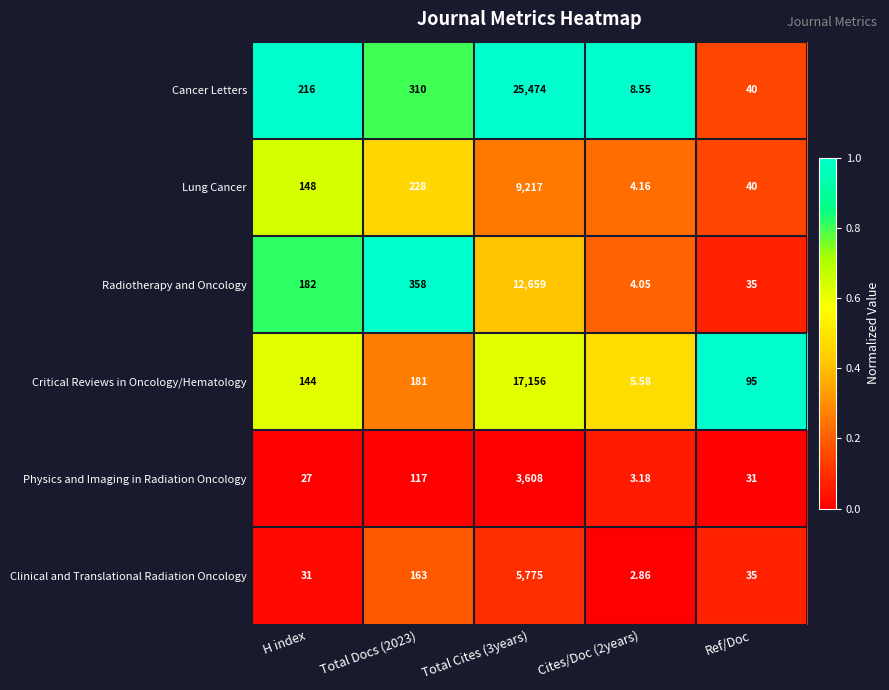

Which series has the widest spread of values?

Cancer Letters